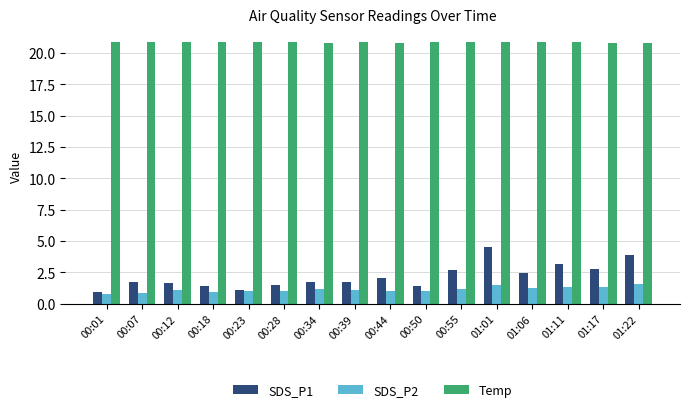

What value does the Temp series have at 00:18?

20.9